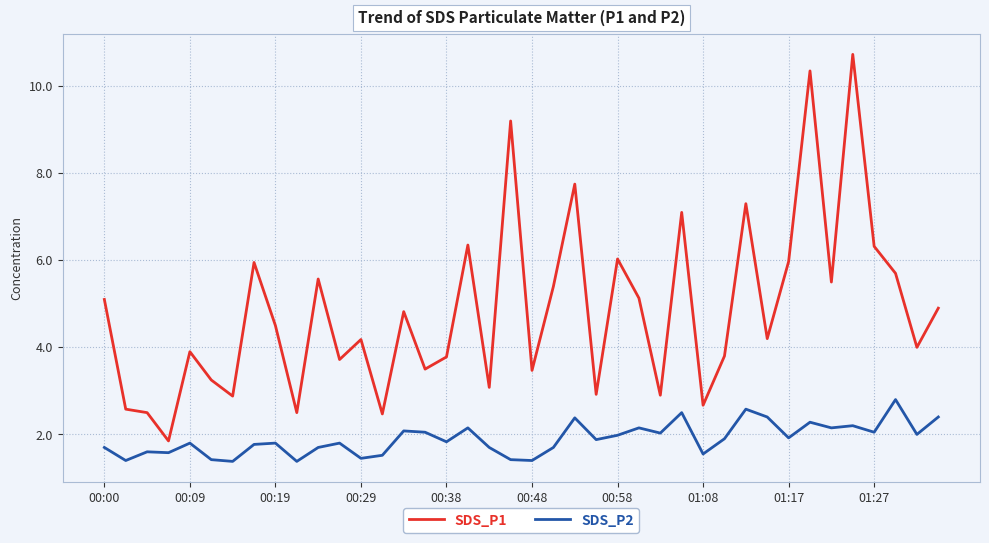

Is this an area chart (filled region under the line)?

No